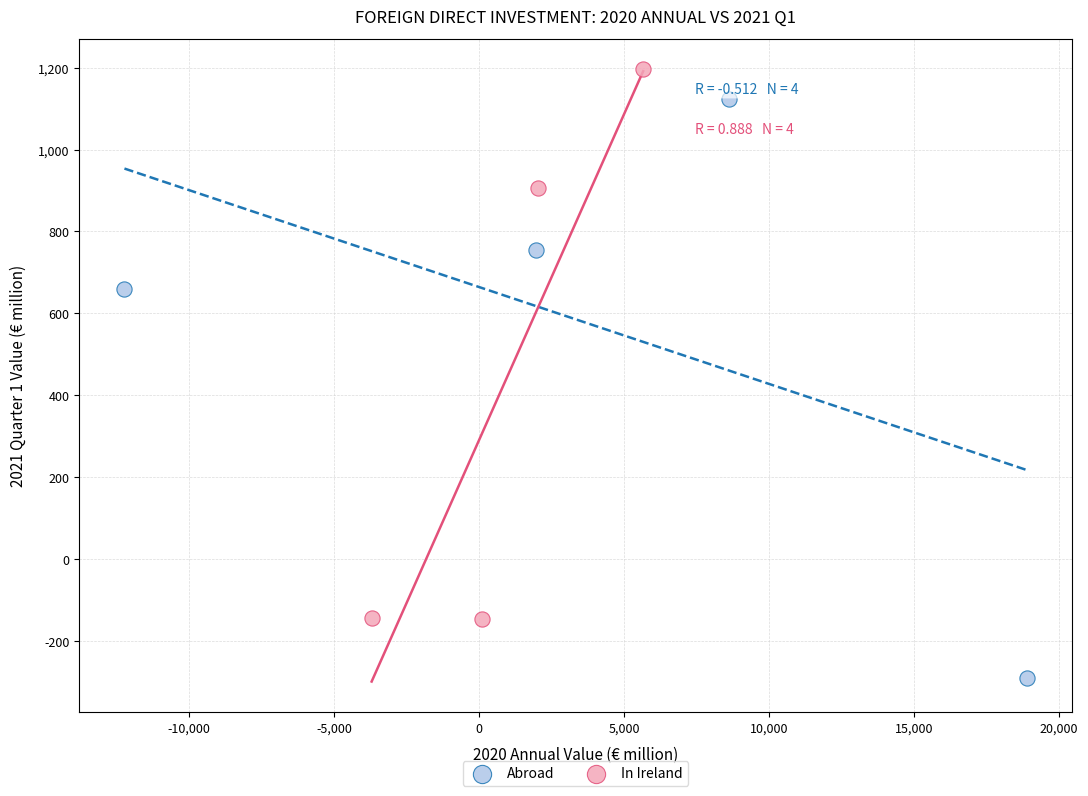

Which series reaches the maximum Y coordinate?

In Ireland